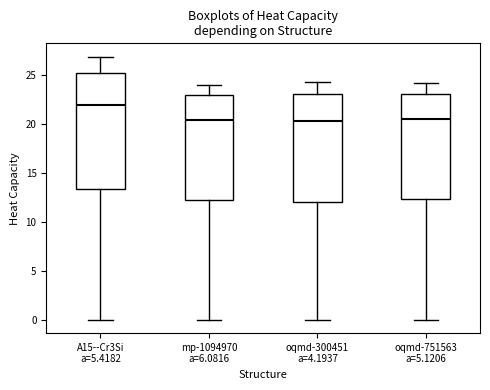

Which box has the highest median line?

A15--Cr3Si a=5.4182